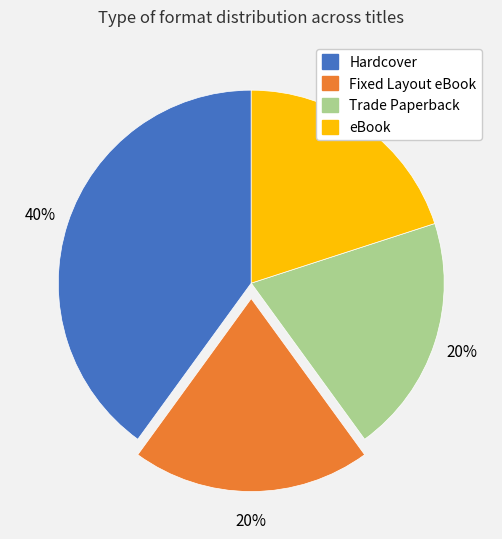

Is it true that Trade Paperback is 20% of the pie?

True